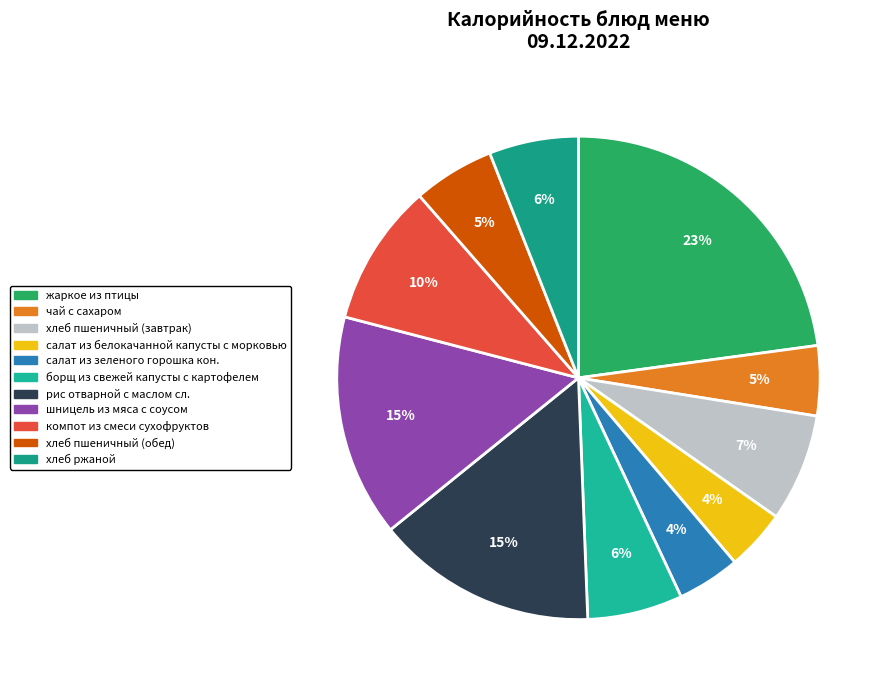

True or false: борщ из свежей капусты с картофелем accounts for 1% of the total.

False